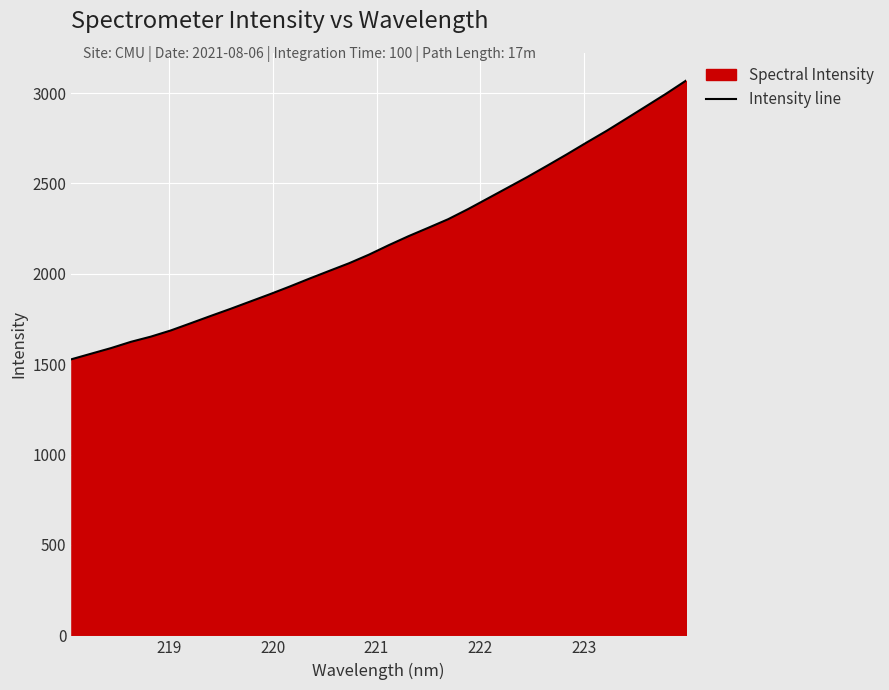

What is the maximum value shown in the chart?

3068.0